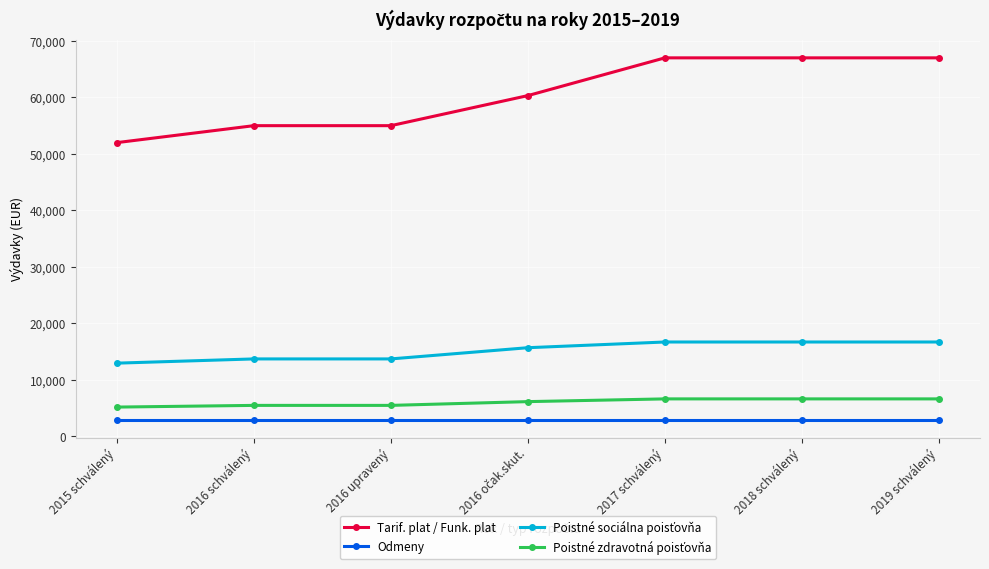

What is the minimum value for Tarif. plat / Funk. plat?

52000